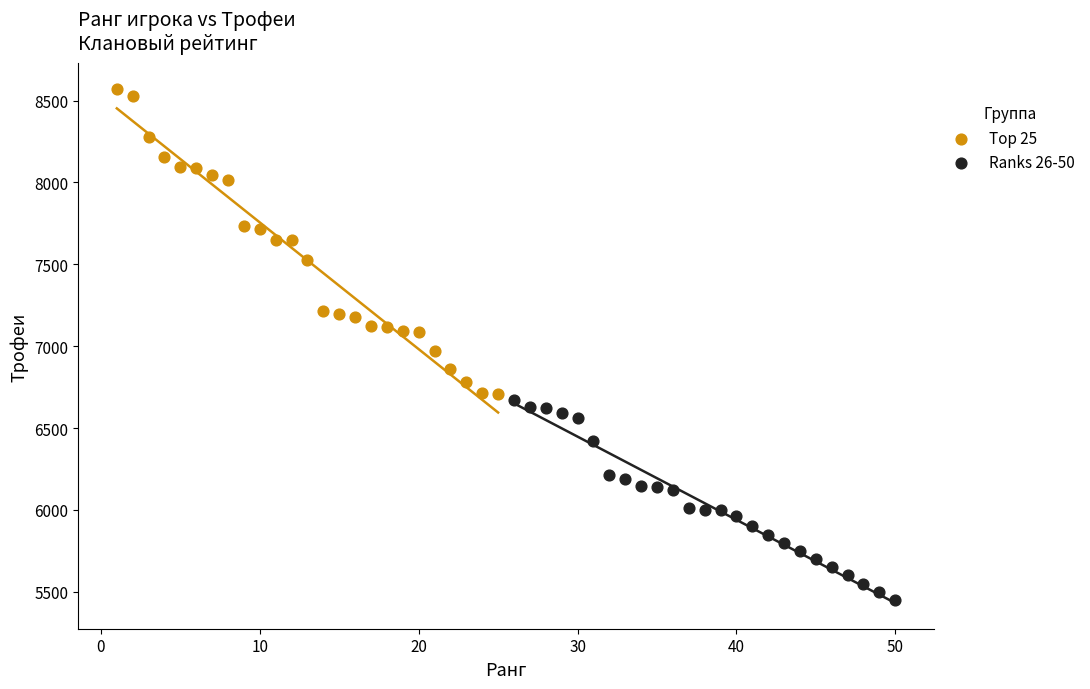

Which series has the largest Y range (max minus min)?

Top 25